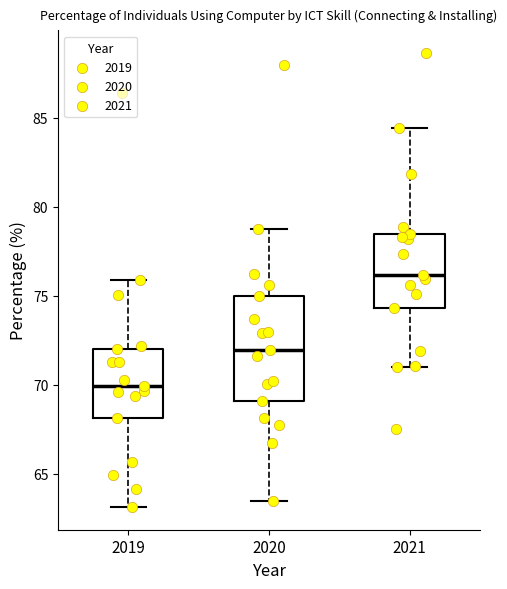

Where does the upper whisker of the box at x = 2020 end on the y-axis? The values are not printed on the chart, so give them approximately, as read against the axis.

78.5